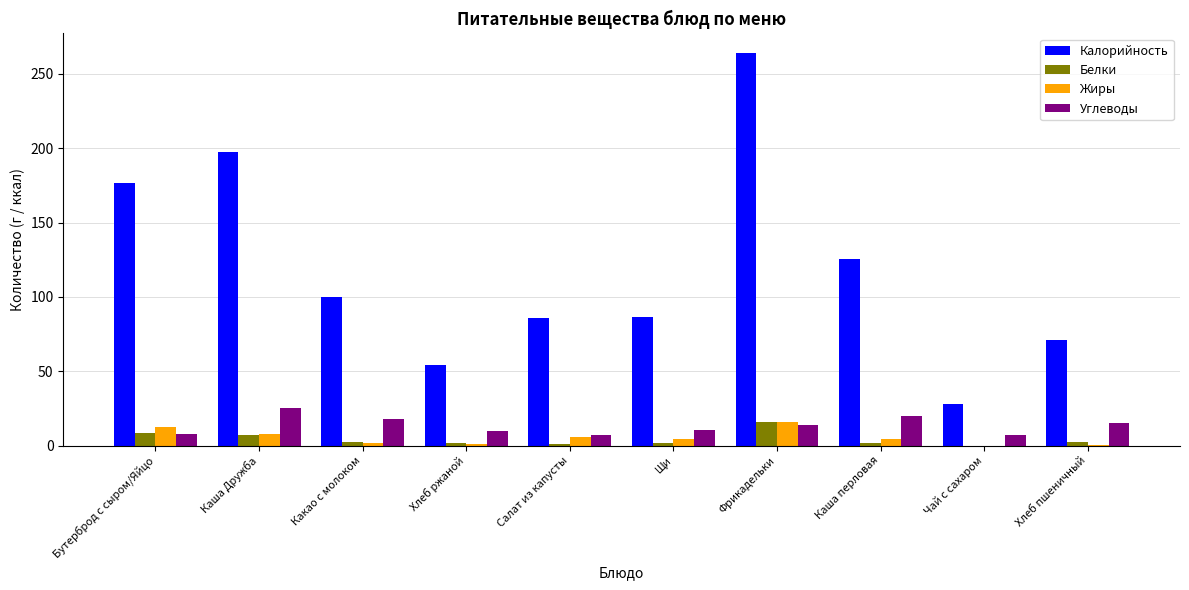

Is the value of Жиры at Салат из капусты greater than the value of Калорийность at Какао с молоком?

No